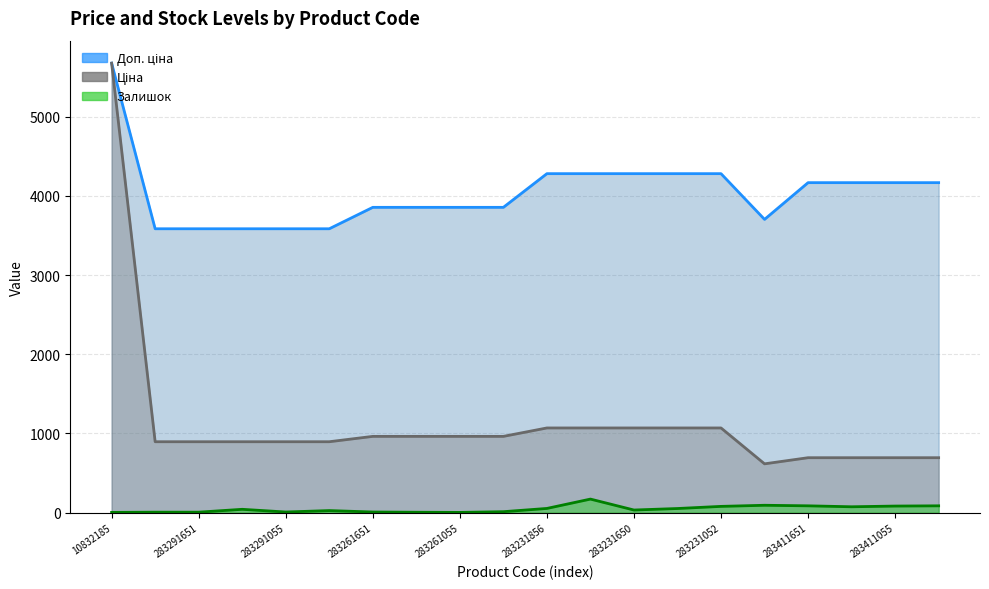

What is the sum of the Доп. ціна values at 283291055 and 283261651?

7437.6